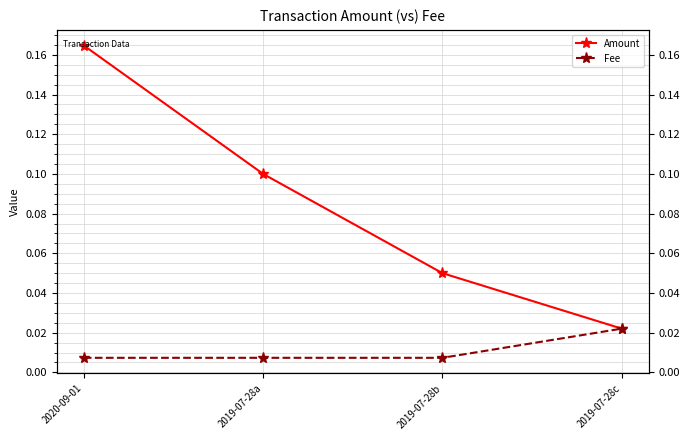

True or false: Fee and Amount intersect in this chart.

False